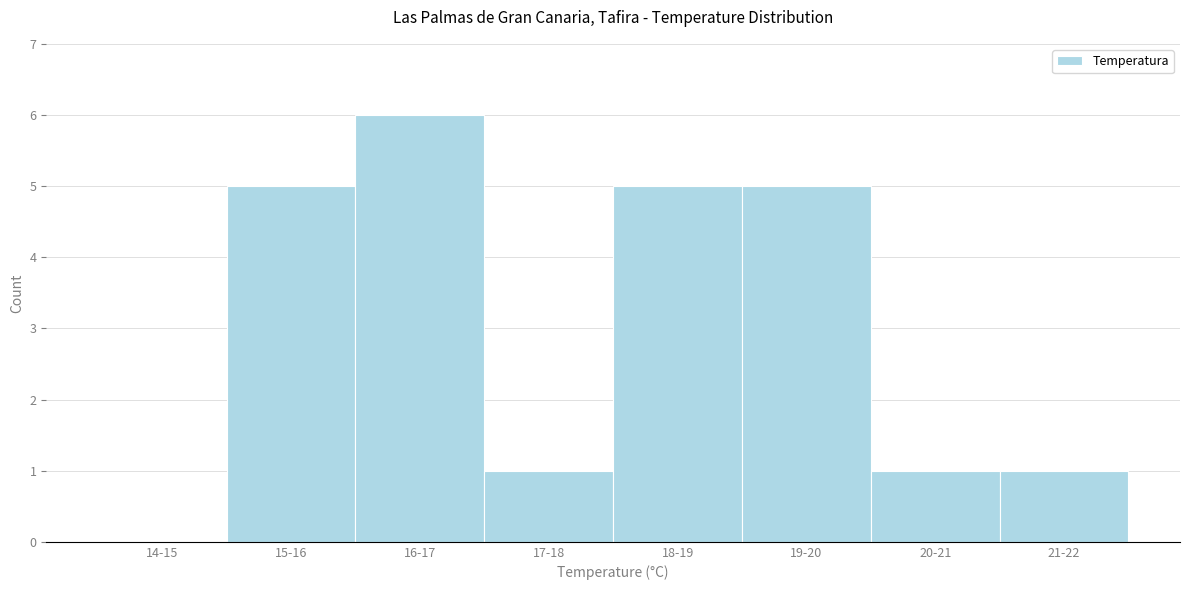

Reading right to left, transcribe all the data shown in this chart.

21-22=1	20-21=1	19-20=5	18-19=5	17-18=1	16-17=6	15-16=5	14-15=0